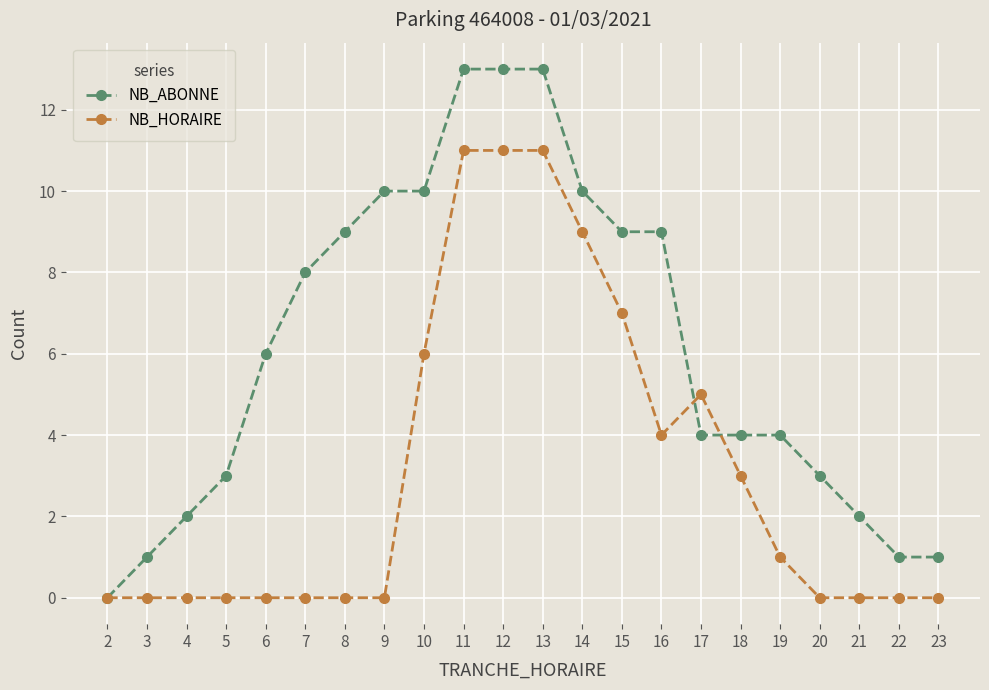

Which series has the largest range (max minus min)?

NB_ABONNE